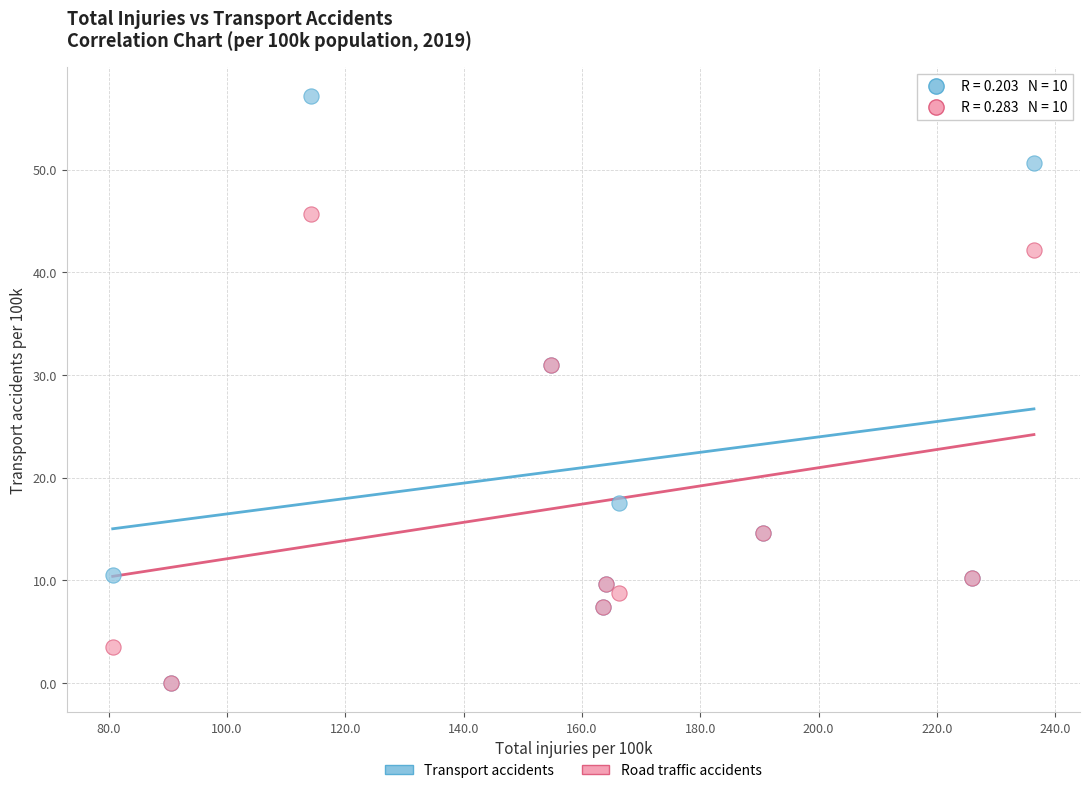

Which series has the widest spread of Y values?

Transport accidents